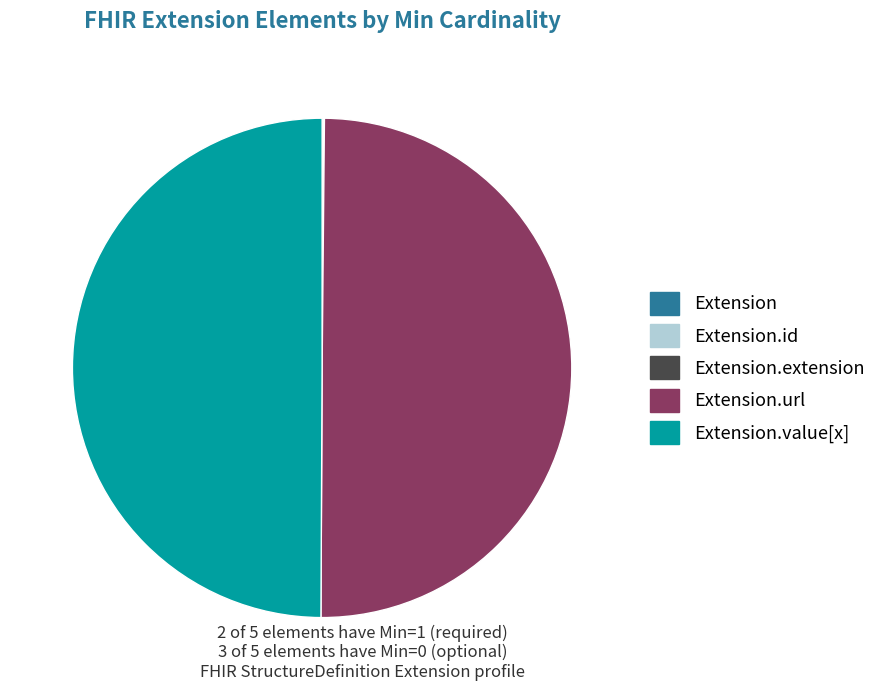

Is there a majority slice in this chart?

No